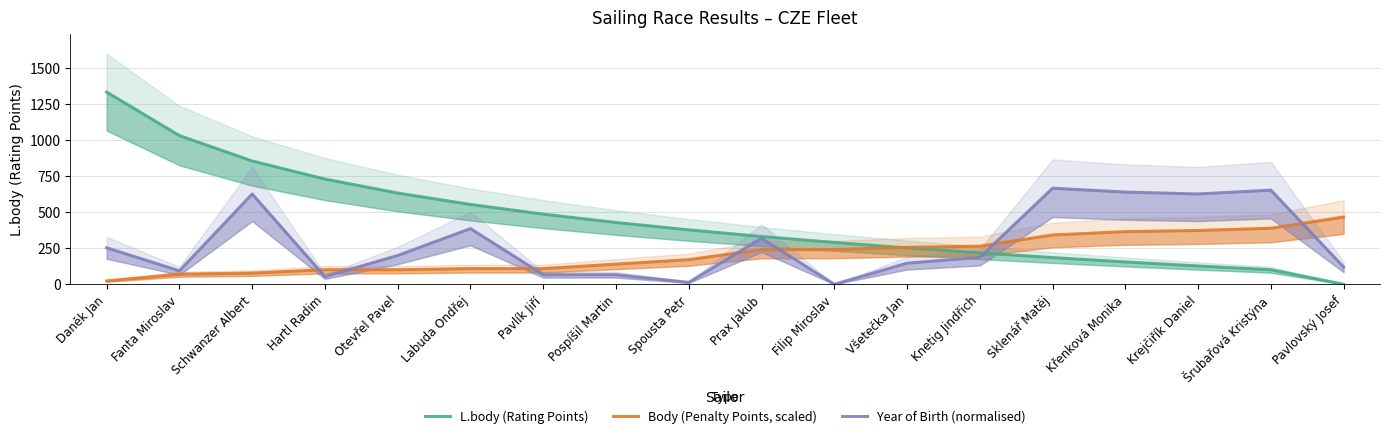

What is the average value of the Year of Birth (normalised) series?

283.9